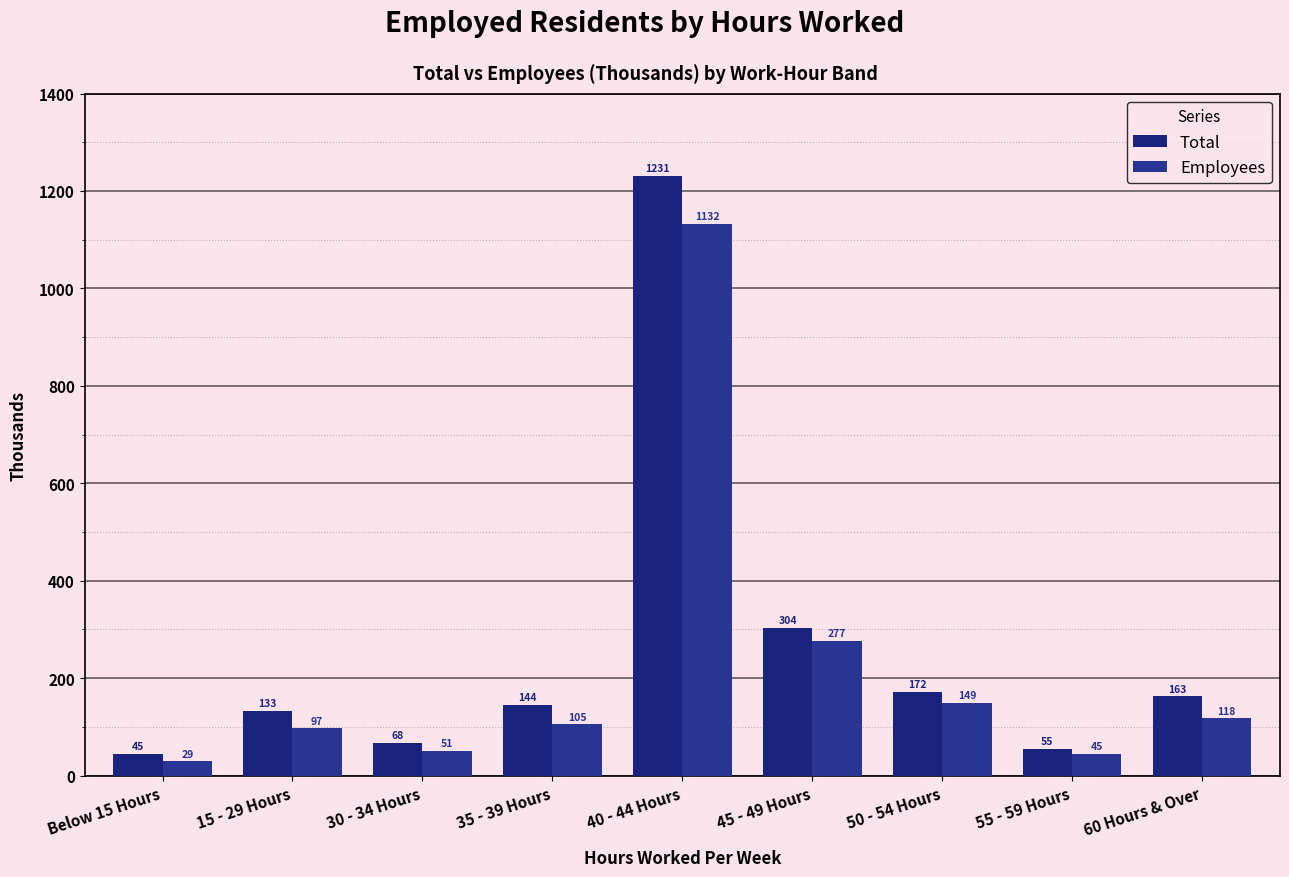

What are all the series names shown in the legend?

Total, Employees